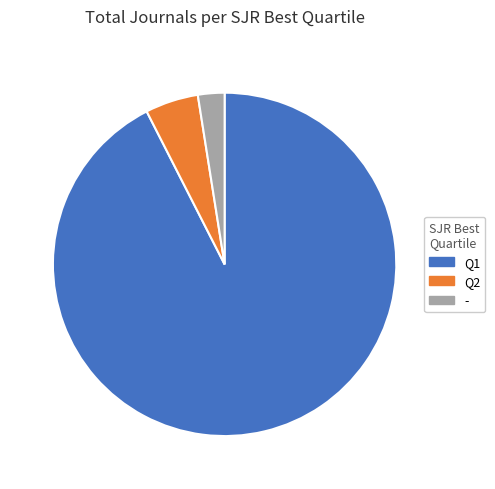

Is there any slice that represents more than half of the pie?

Yes